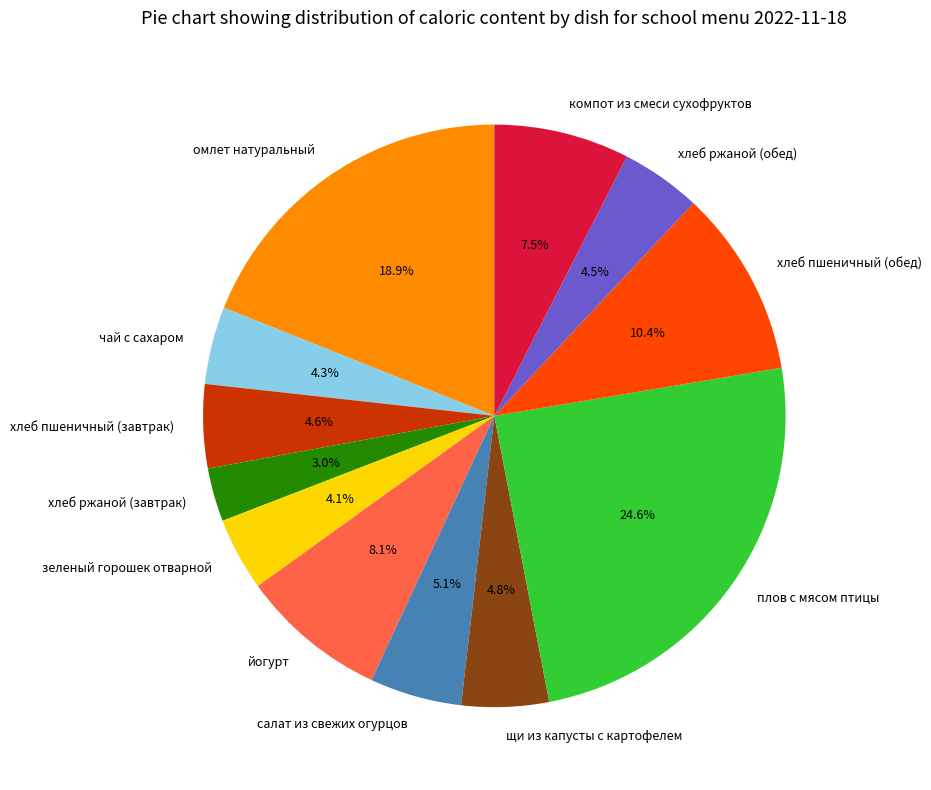

What portion of the pie excludes салат из свежих огурцов?

94.9%